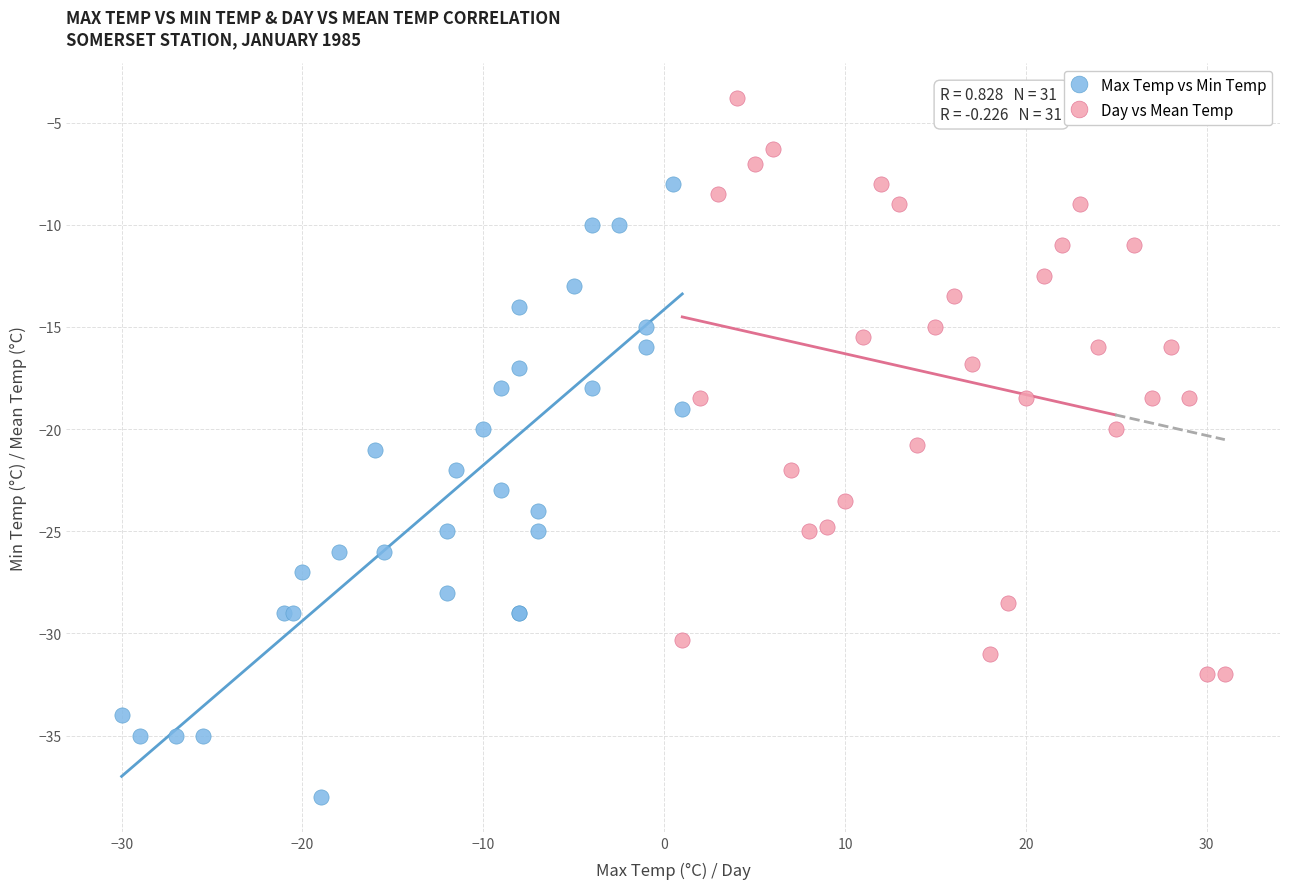

Which series contains the lowest Y value?

Max Temp vs Min Temp